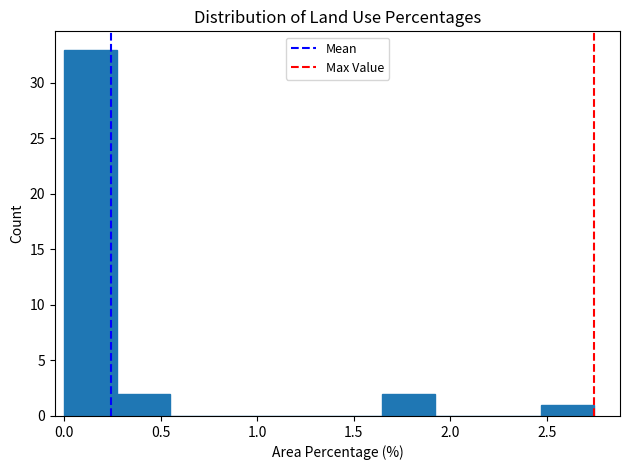

Reading left to right, transcribe this chart: for each bar, give the range it covers on the x-axis and its height. Neither the bar edges nor the heights are printed on the chart, so give them approximately, as read against the axes.

0.00 to 0.25: 33
0.25 to 0.55: 2
0.55 to 0.80: 0
0.80 to 1.10: 0
1.10 to 1.35: 0
1.35 to 1.65: 0
1.65 to 1.90: 2
1.90 to 2.20: 0
2.20 to 2.45: 0
2.45 to 2.75: 1